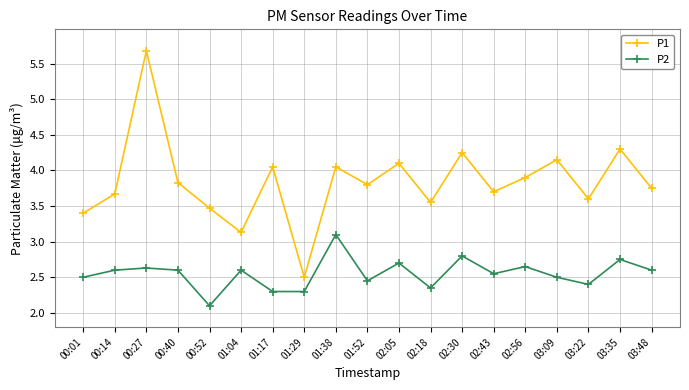

What is the difference between the second highest and second lowest values in the P1 series?

1.2